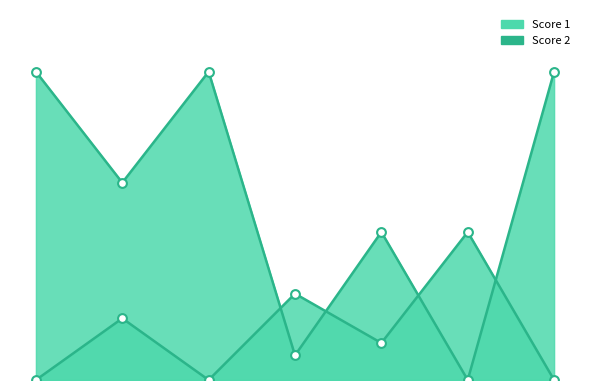

Which series contains the highest Y value?

Score 1